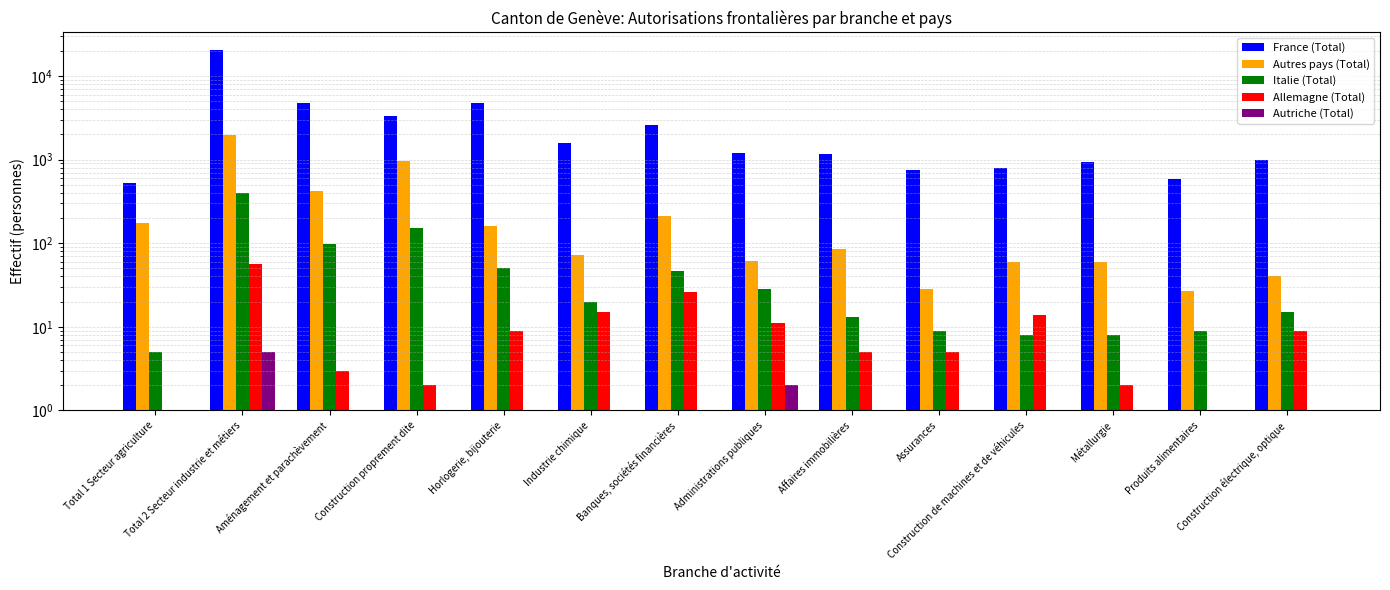

True or false: Autres pays (Total) has a value of 213 at Banques, sociétés financières.

True